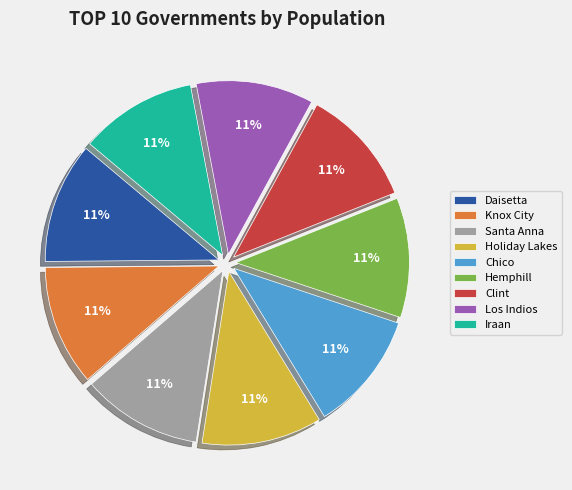

To the nearest percent, what is the average slice percentage?

11%